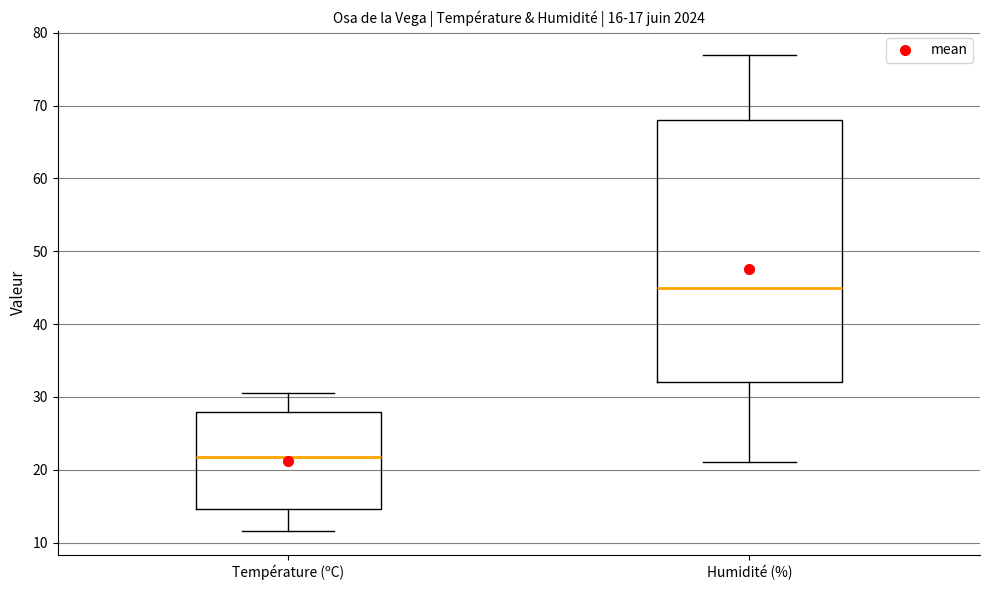

Which box is the tallest, from its lower edge to its upper edge?

Humidité (%)